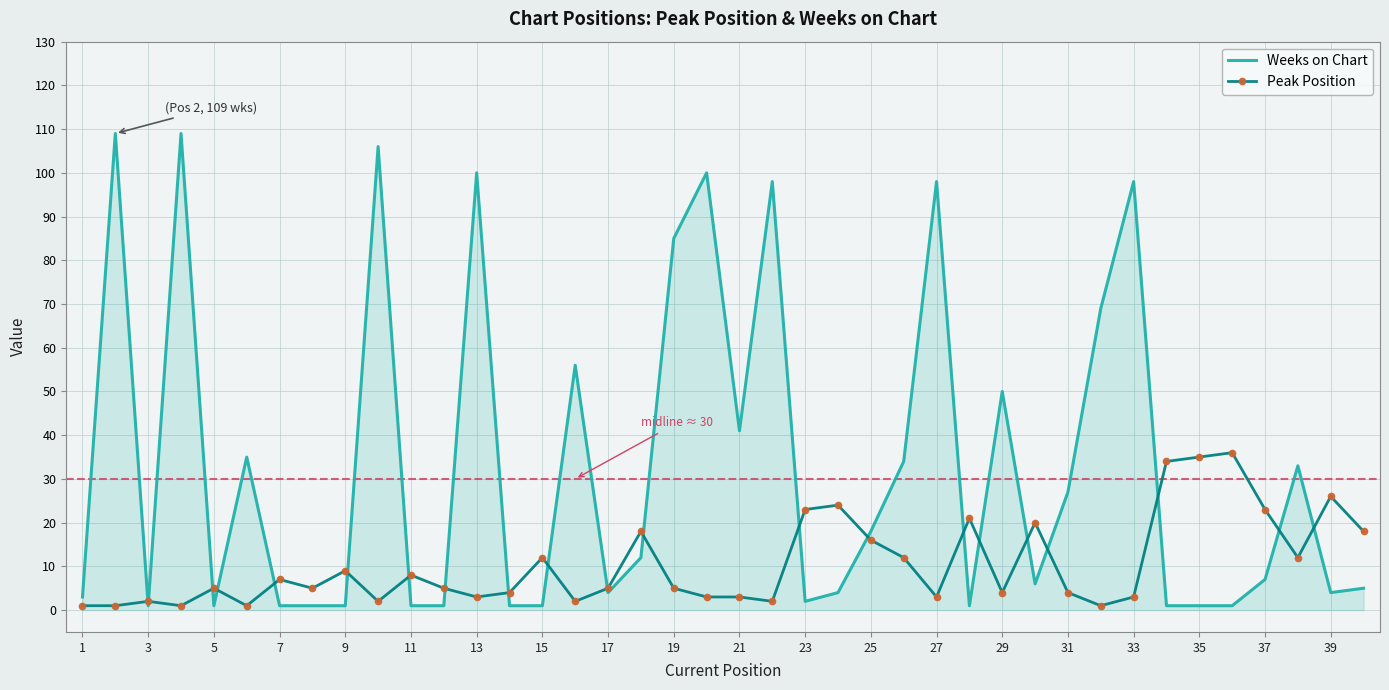

True or false: Weeks on Chart has more than 0 interior local peaks.

True